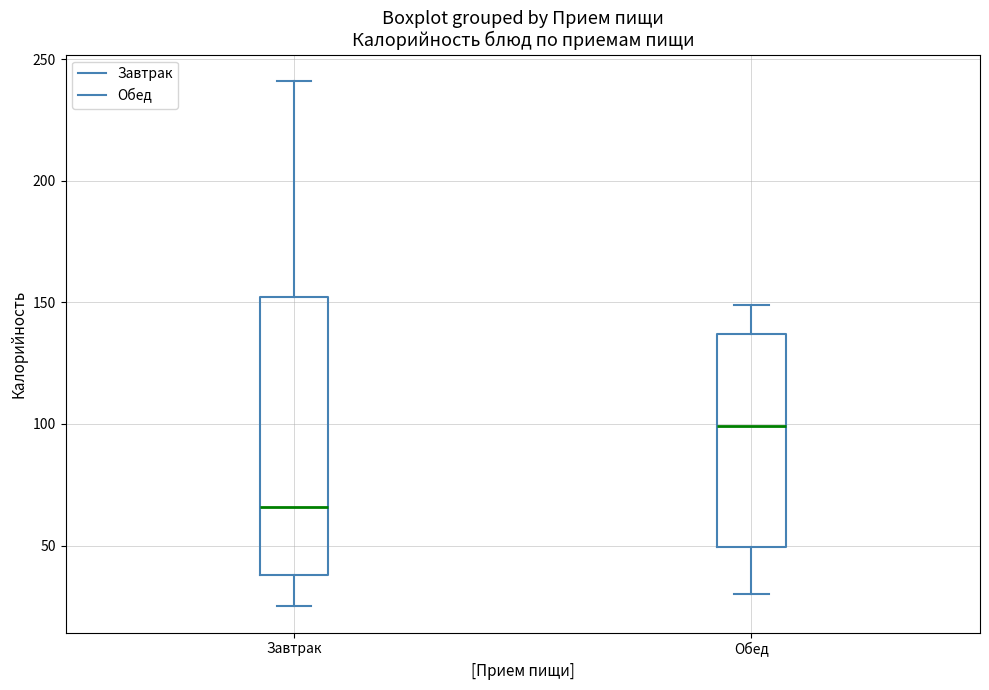

Reading left to right, transcribe this box plot: for each box, give where its median line is, the range the box spans, and where its two whiskers end, as read against the y-axis. The values are not printed on the chart, so give them approximately, as read against the axis.

Завтрак: median 65, box 40 to 150, whiskers 25 to 240
Обед: median 100, box 50 to 135, whiskers 30 to 150